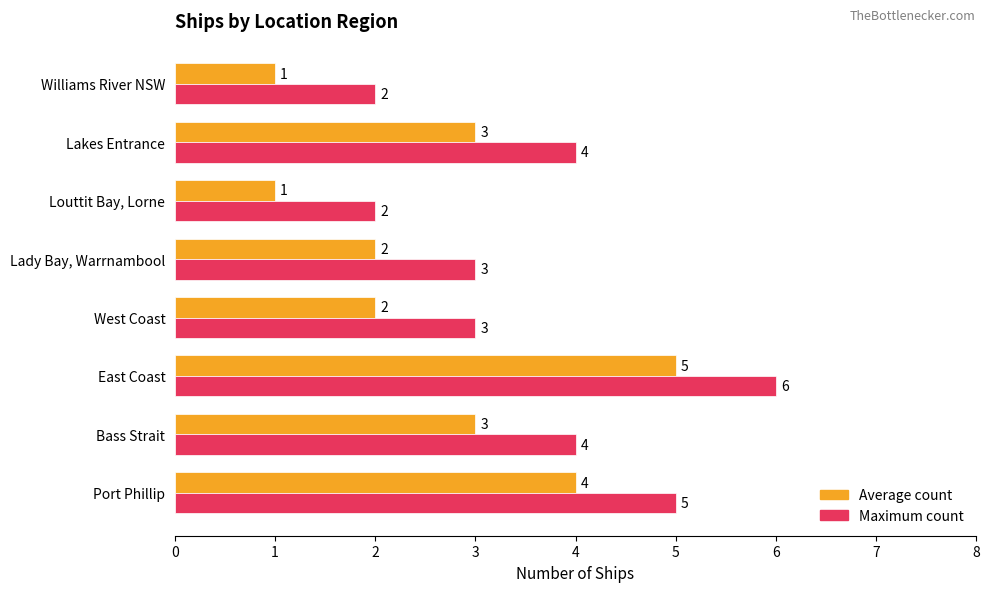

The value of Average count at Lakes Entrance is 1. True or false?

False